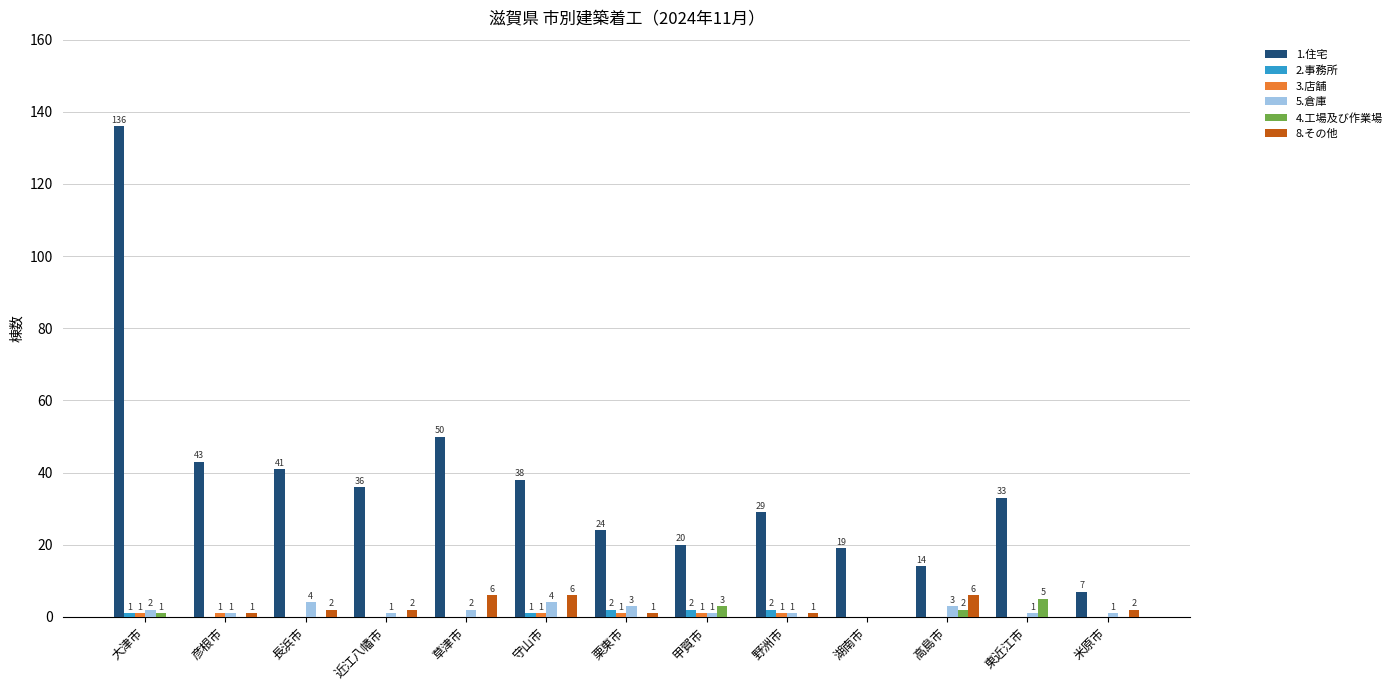

Does the chart contain stacked bars?

No